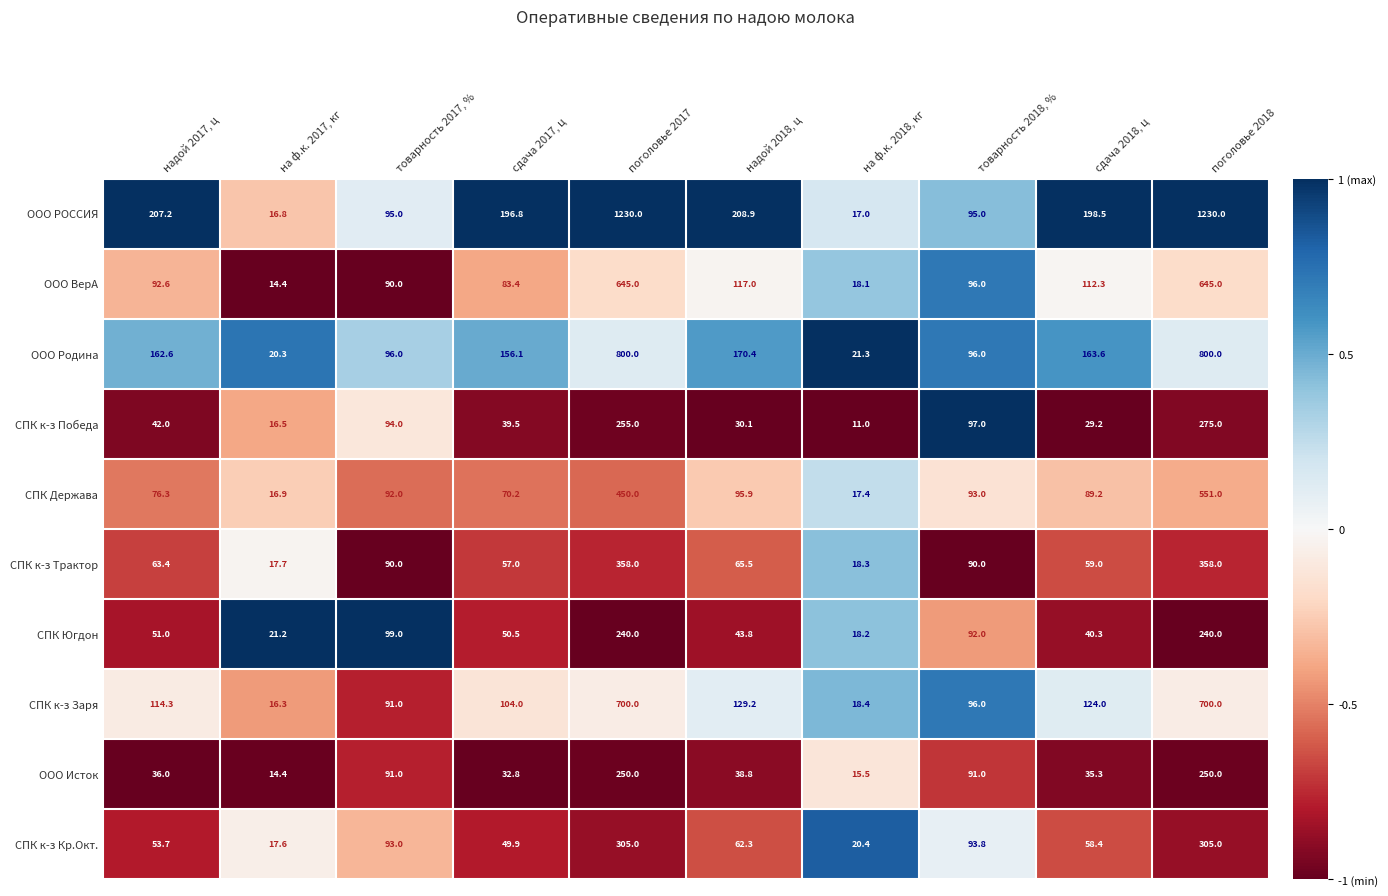

List the series in order of their peak value, lowest first.

СПК Югдон, ООО Исток, СПК к-з Победа, СПК к-з Кр.Окт., СПК к-з Трактор, СПК Держава, ООО ВерА, СПК к-з Заря, ООО Родина, ООО РОССИЯ